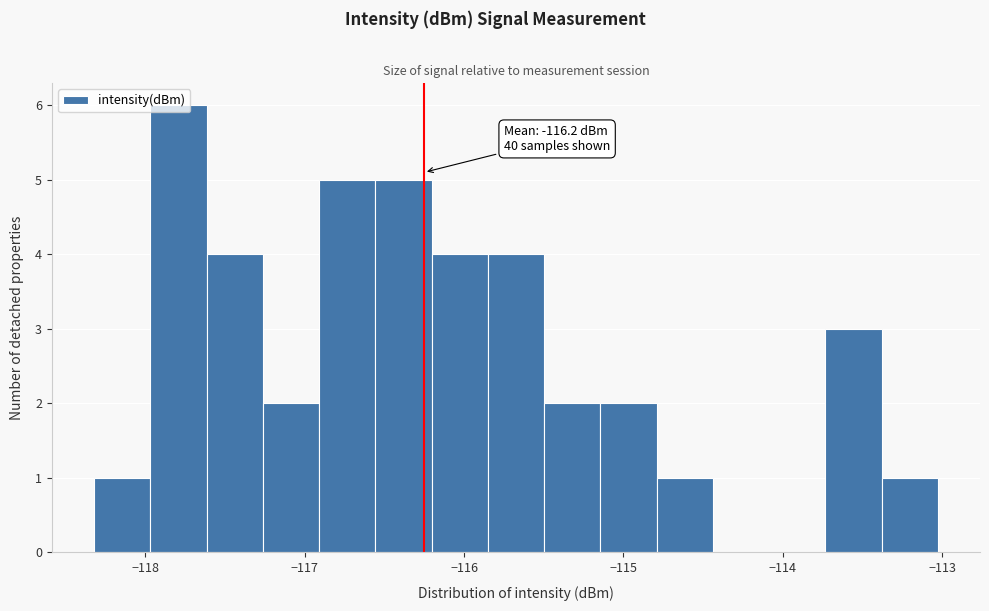

Read against the x-axis, roughly where is the centre of the tallest bar?

-117.8